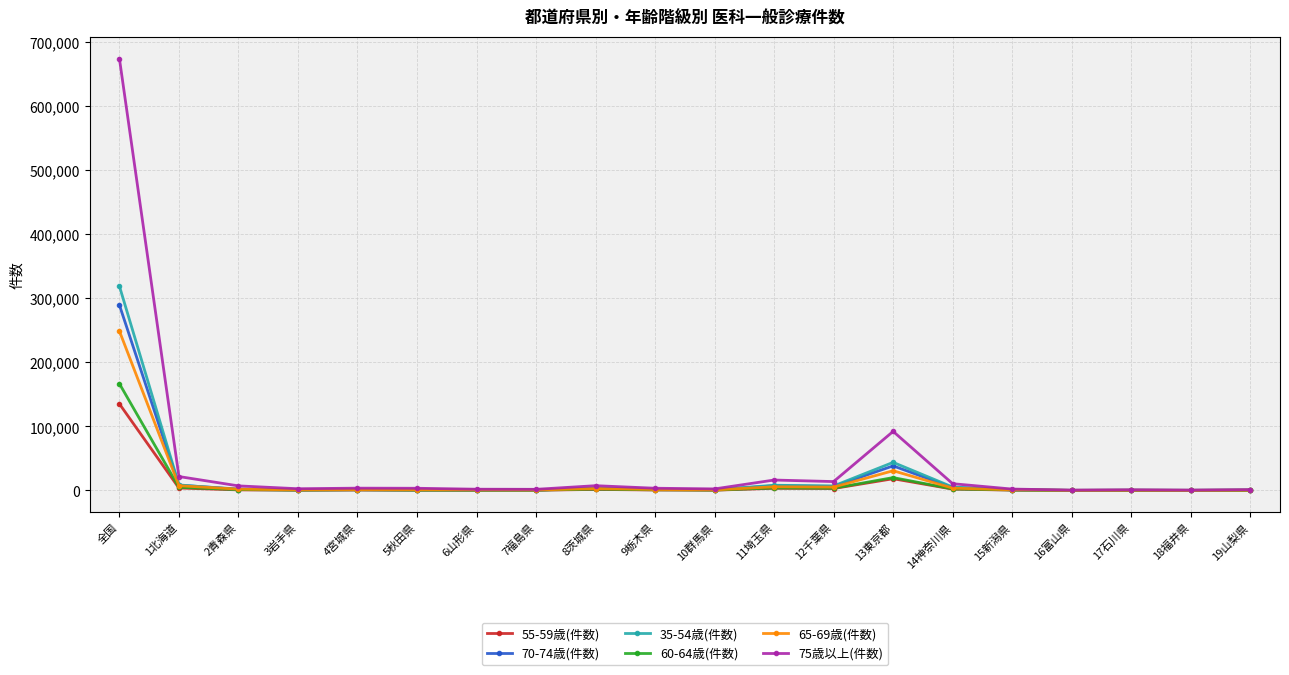

Which series has the widest spread of values?

75歳以上(件数)